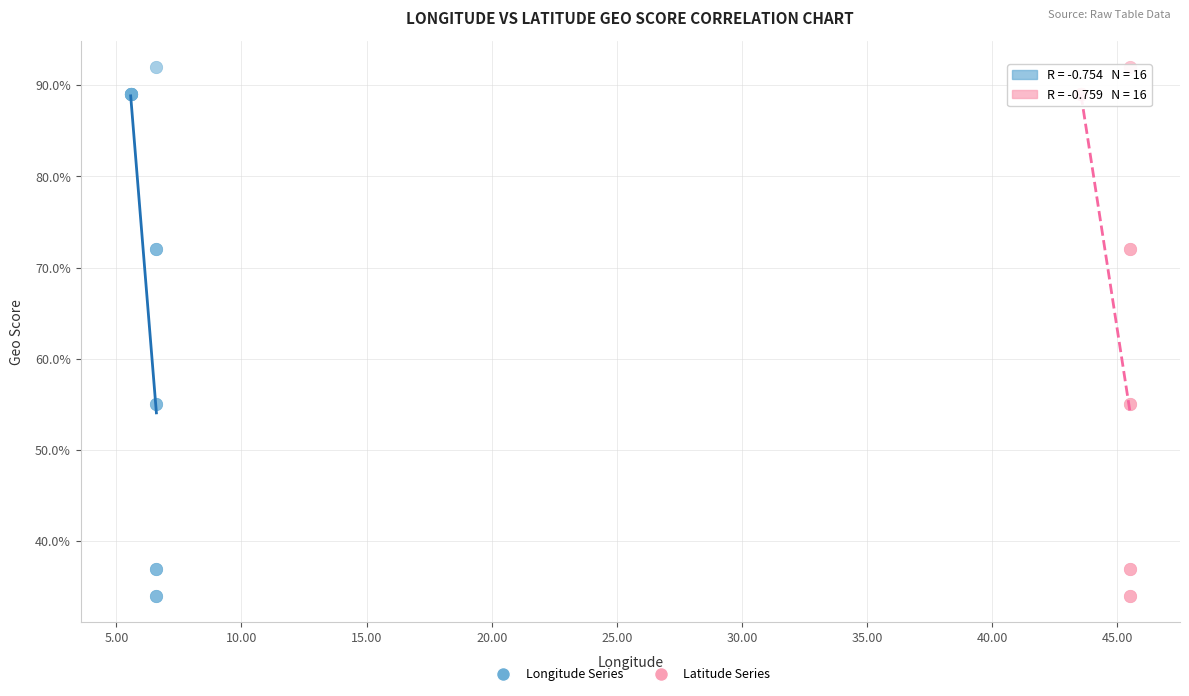

What are all the series names shown in the legend?

Longitude Series, Latitude Series